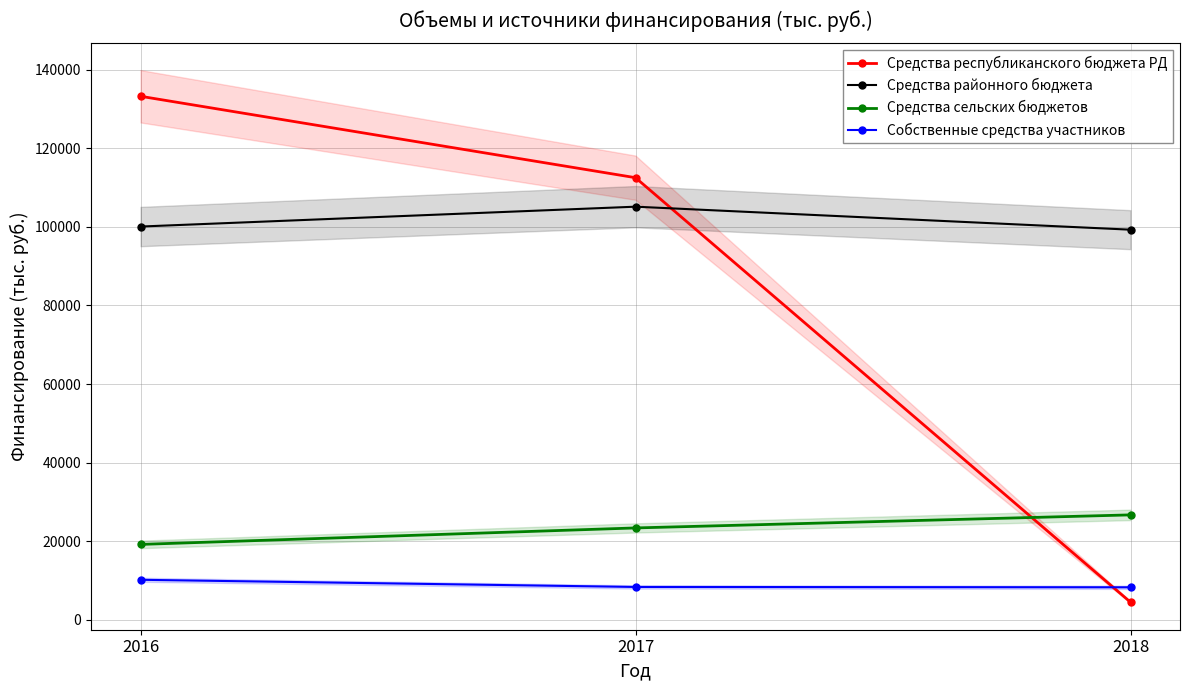

The Средства районного бюджета series shows 100060.0 at 2016. True or false?

True